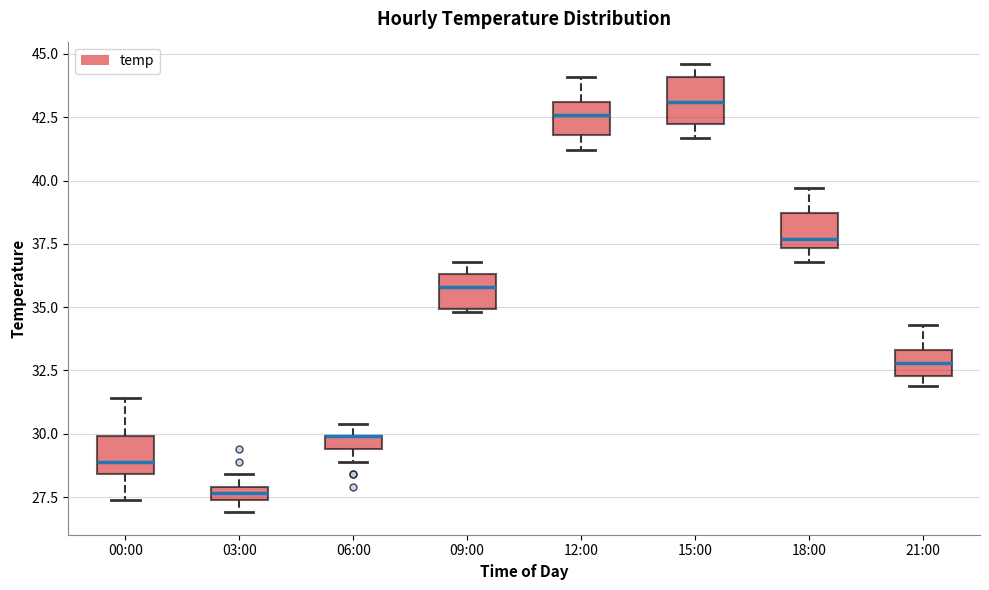

Where does the upper whisker of the box for 18:00 end on the y-axis? The values are not printed on the chart, so give them approximately, as read against the axis.

39.5